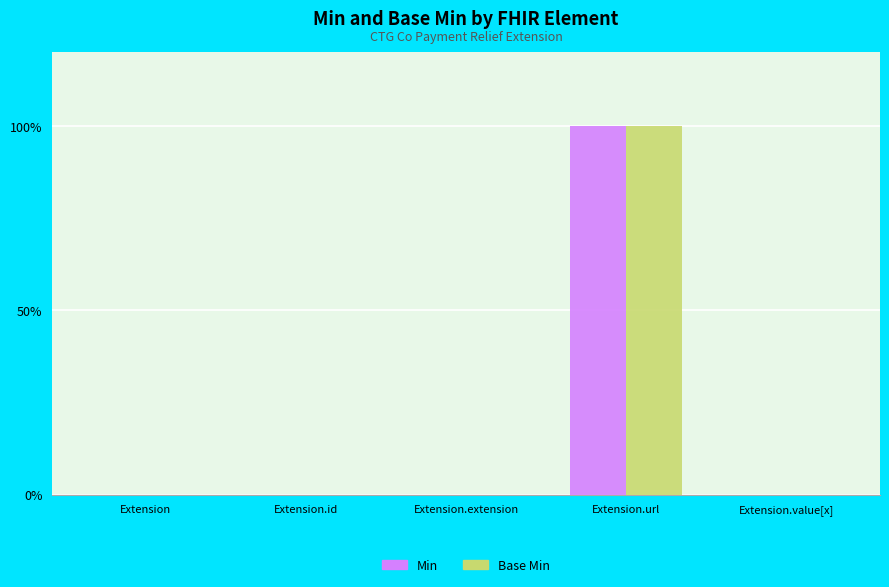

What is the label of the 1st bar from the left?

Extension